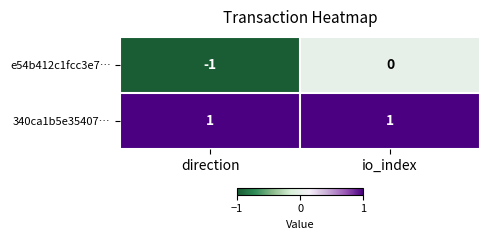

Reading left to right, list all the values displayed in this chart.

e54b412c1fcc3e7…: -1	0
340ca1b5e35407…: 1	1